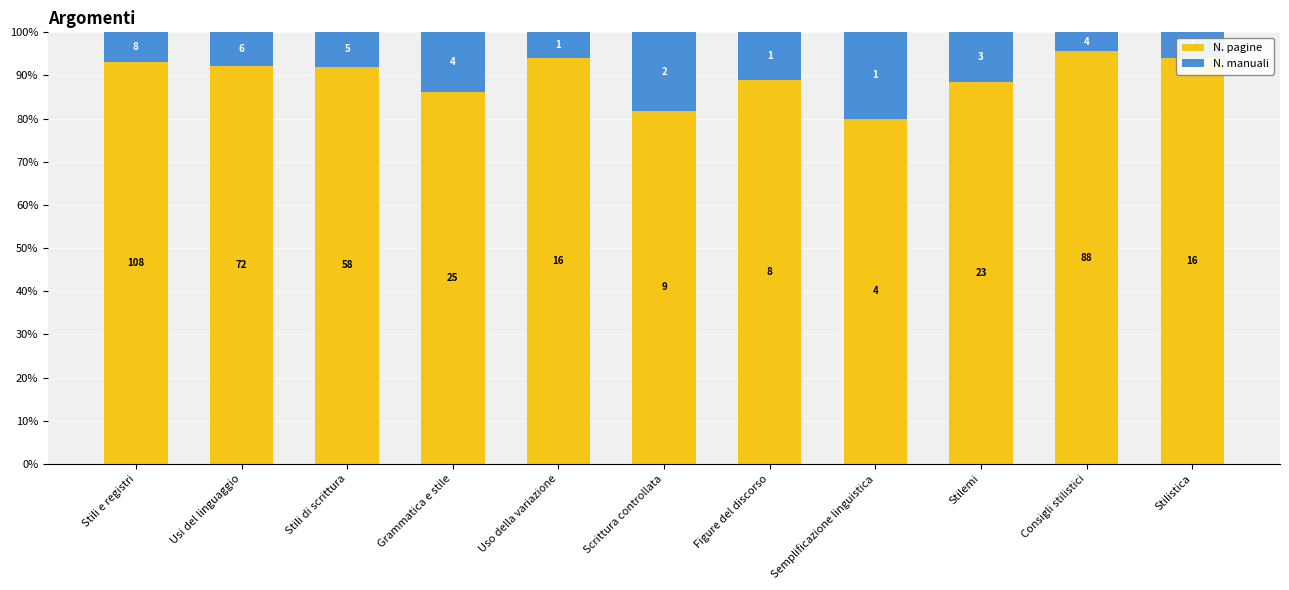

Which has a higher value, Semplificazione linguistica or Scrittura controllata?

Scrittura controllata